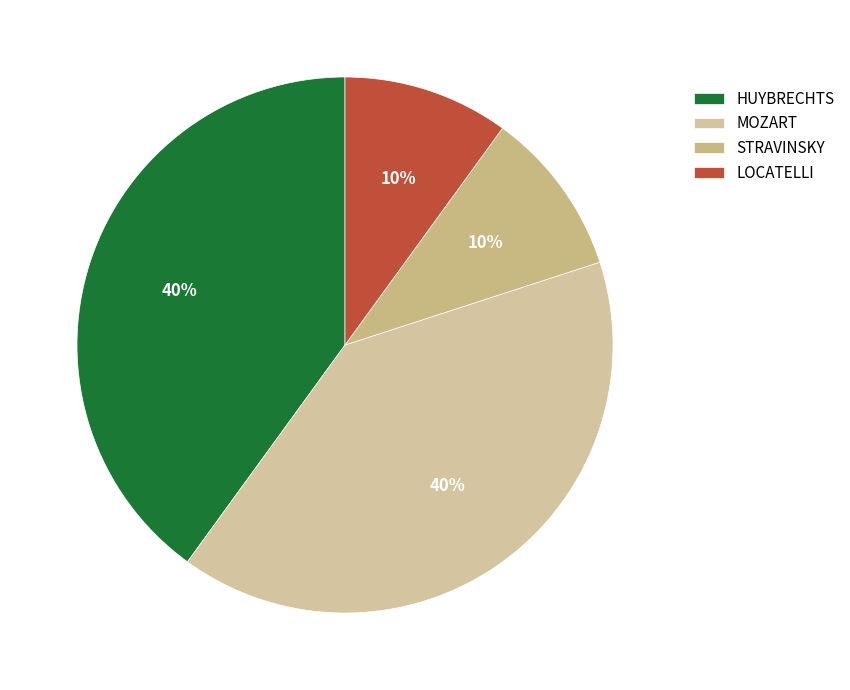

Which has a higher value, STRAVINSKY or LOCATELLI?

STRAVINSKY